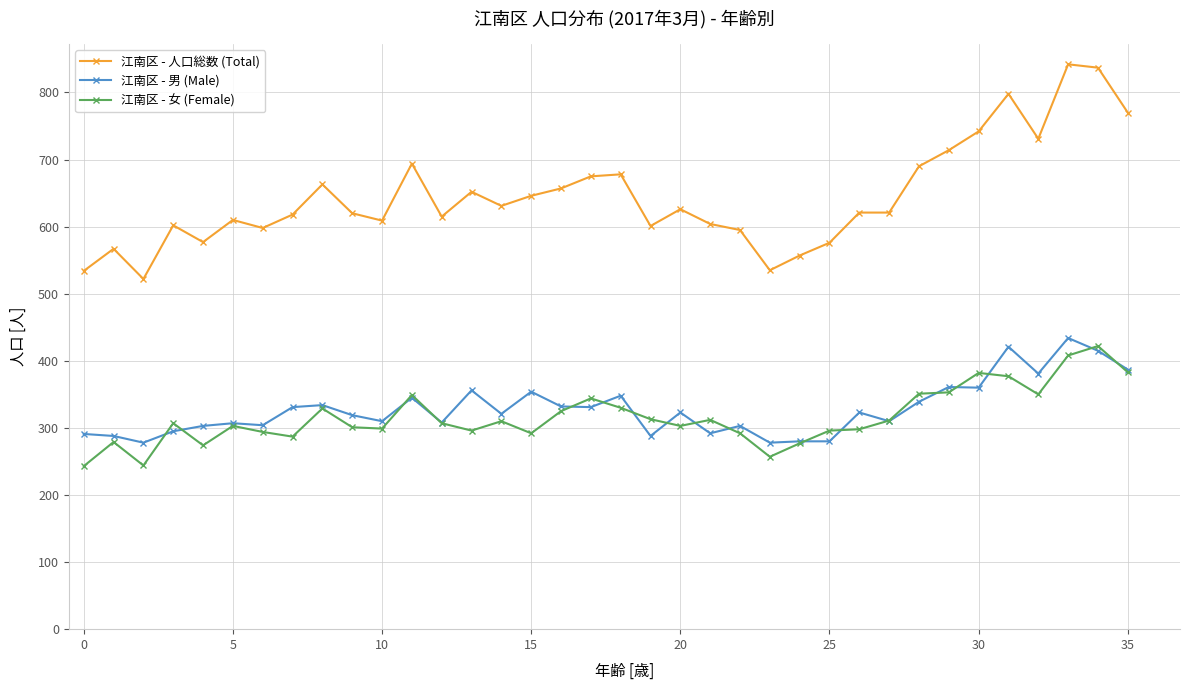

What is the value of the 江南区 - 人口総数 (Total) point at the 34th from the left?

842